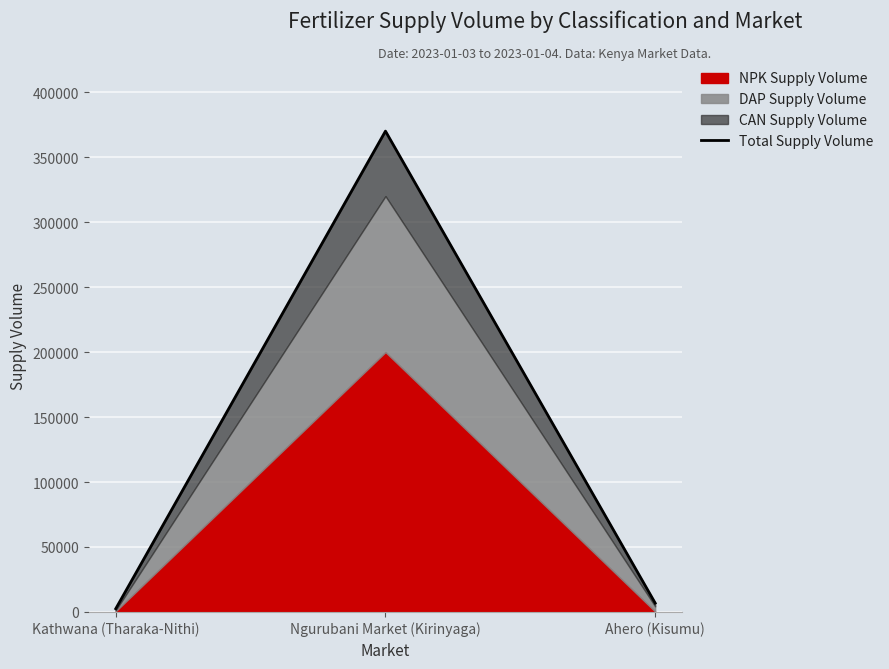

What is the change in value from Kathwana (Tharaka-Nithi) to Ngurubani Market (Kirinyaga)?

+367500